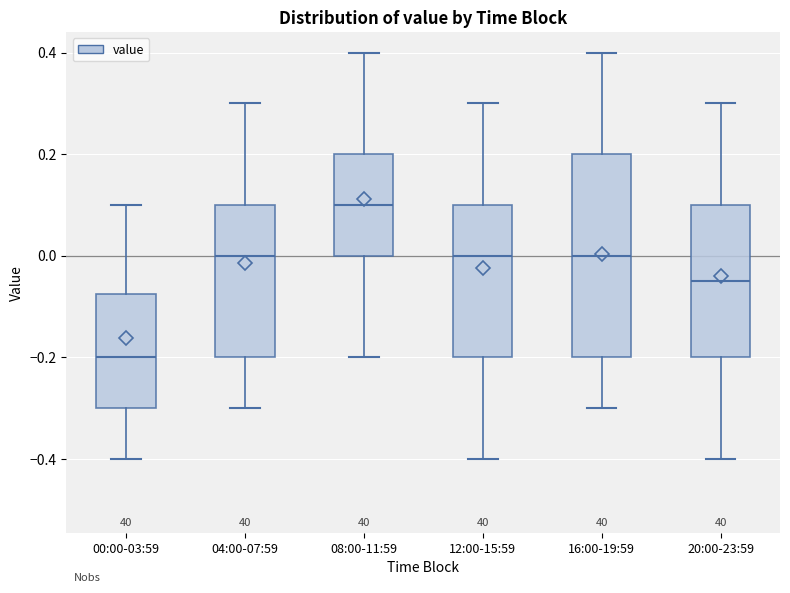

Which box is the tallest, from its lower edge to its upper edge?

16:00-19:59